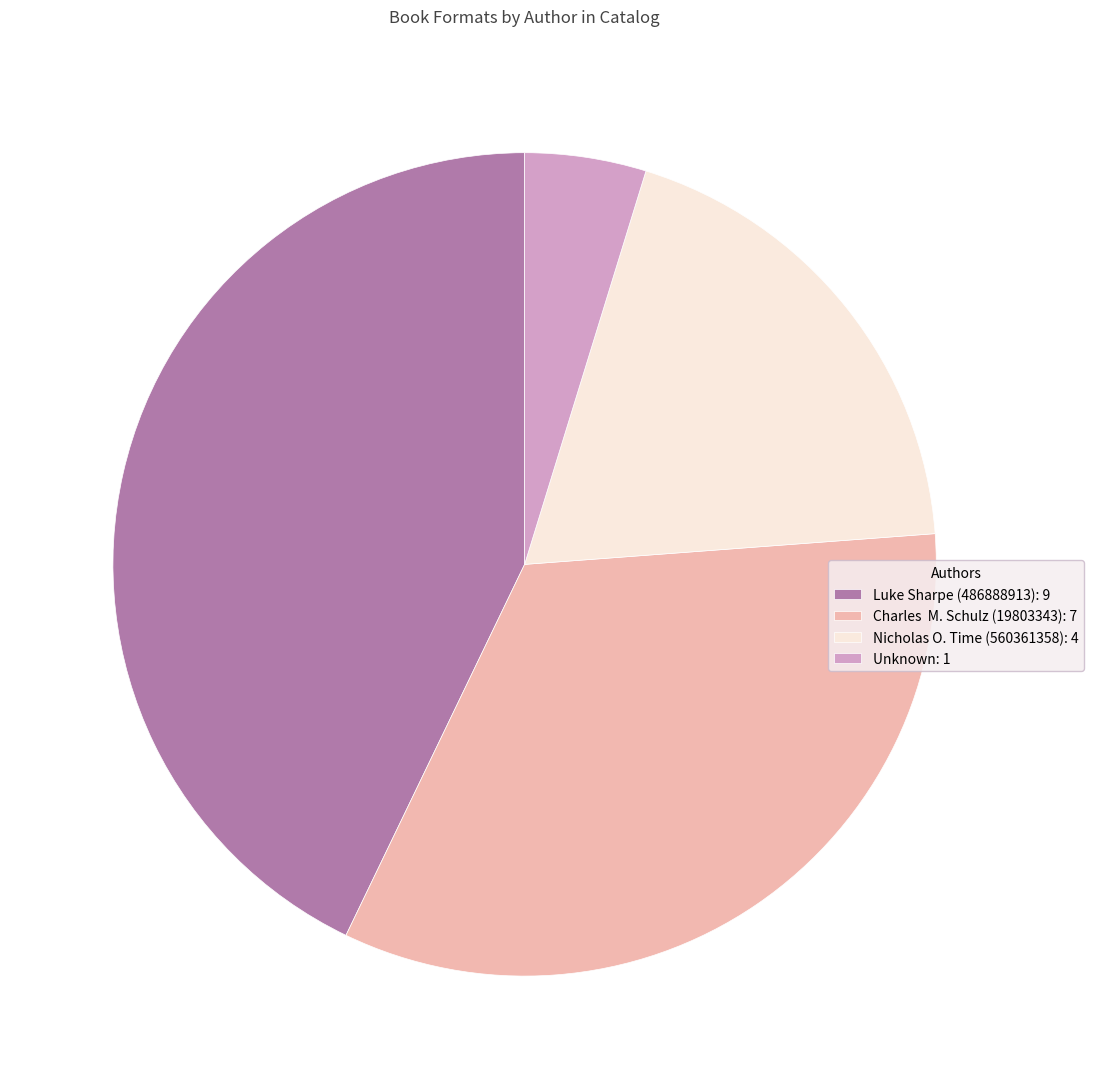

What is the largest slice in the pie chart?

Luke Sharpe (486888913): 9